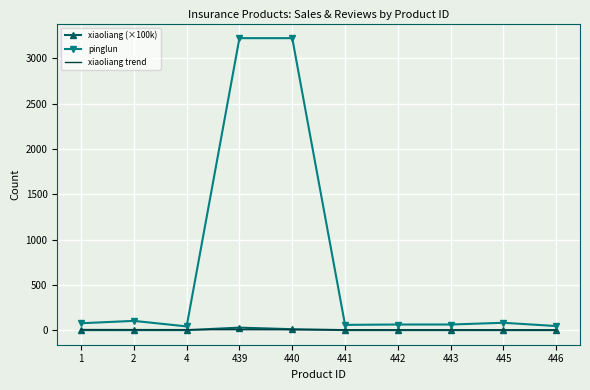

What is the maximum value for pinglun?

3223.0